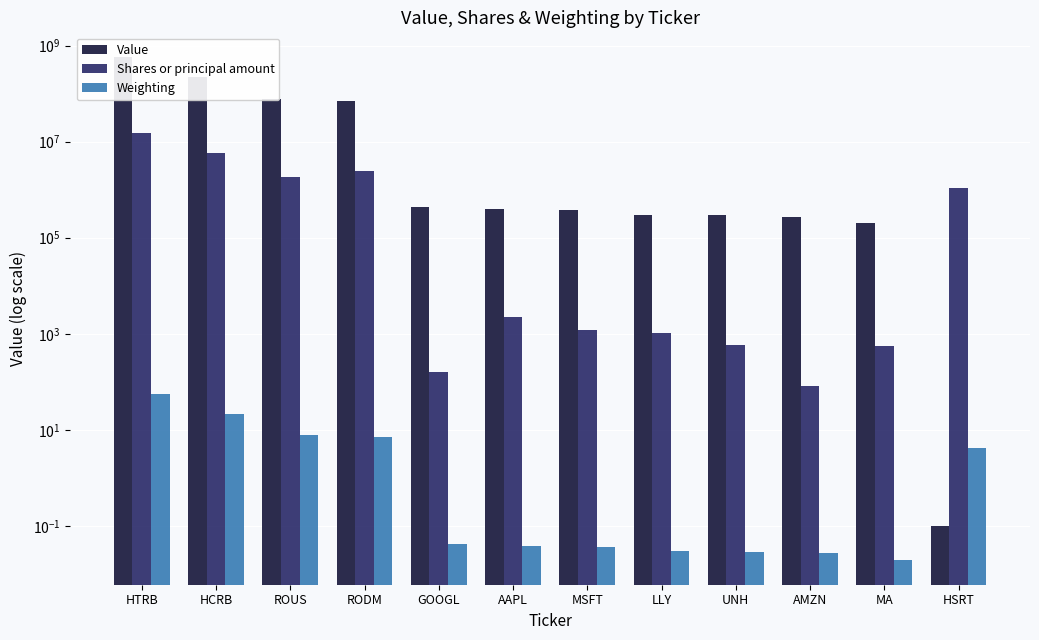

What are all the series names shown in the legend?

Value, Shares or principal amount, Weighting